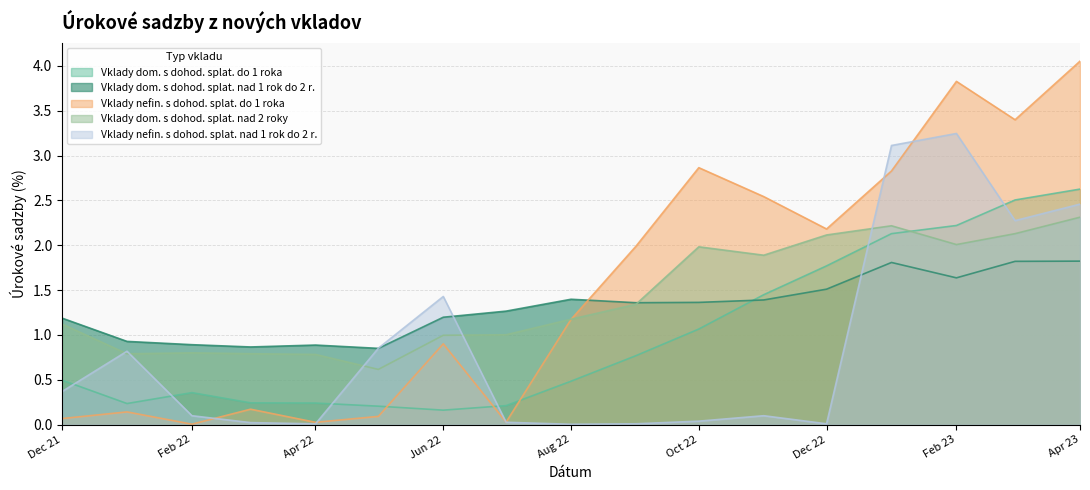

List the series in order of their peak value, lowest first.

Vklady dom. s dohod. splat. nad 1 rok do 2 r., Vklady dom. s dohod. splat. nad 2 roky, Vklady dom. s dohod. splat. do 1 roka, Vklady nefin. s dohod. splat. nad 1 rok do 2 r., Vklady nefin. s dohod. splat. do 1 roka